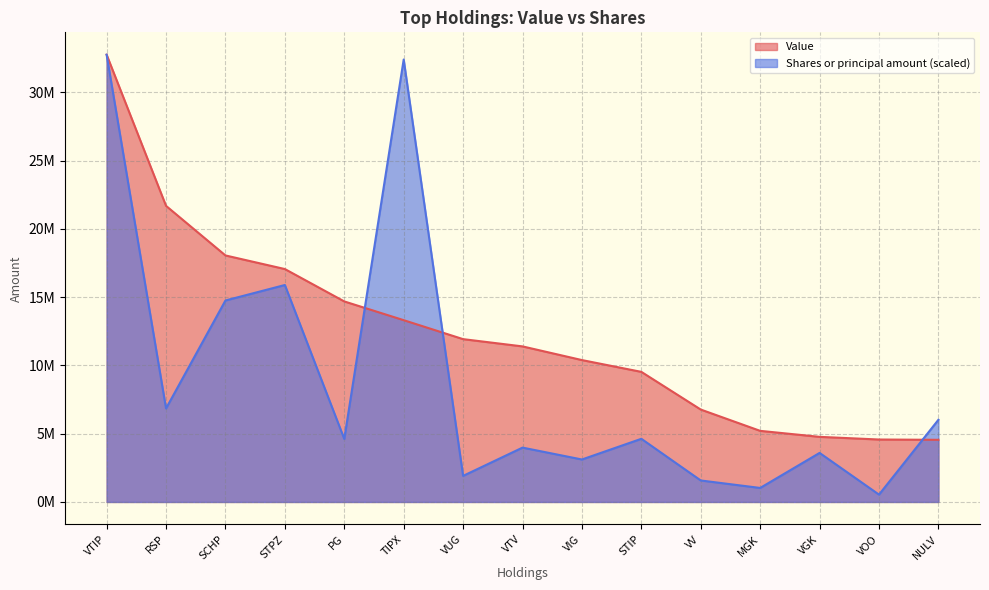

List the series in order of their peak value, highest first.

Value, Shares or principal amount